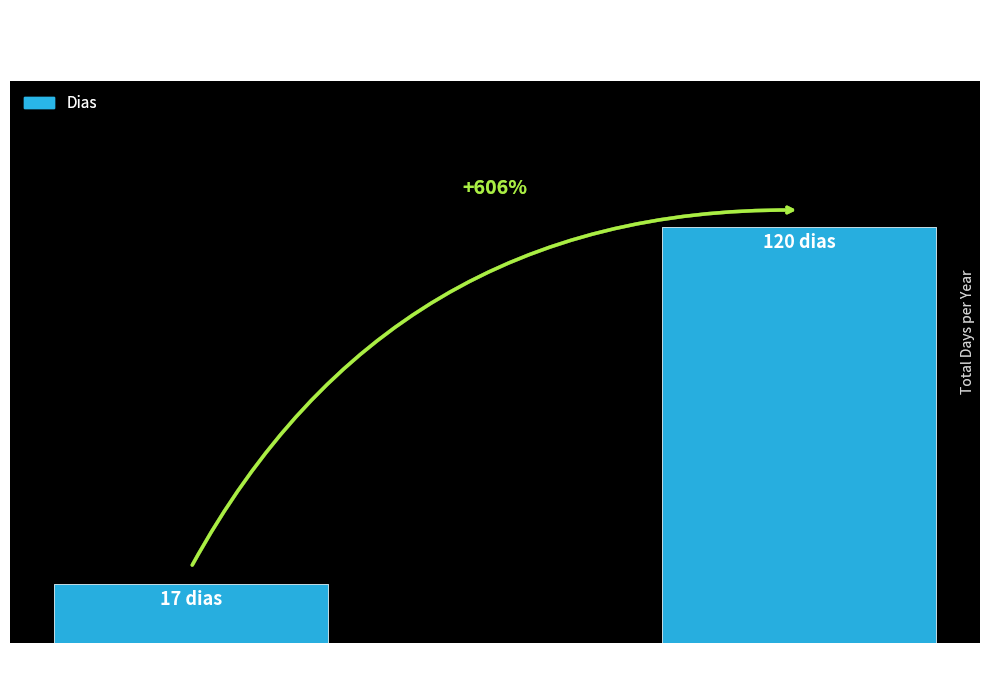

At which label is the value closest to 68?

2021